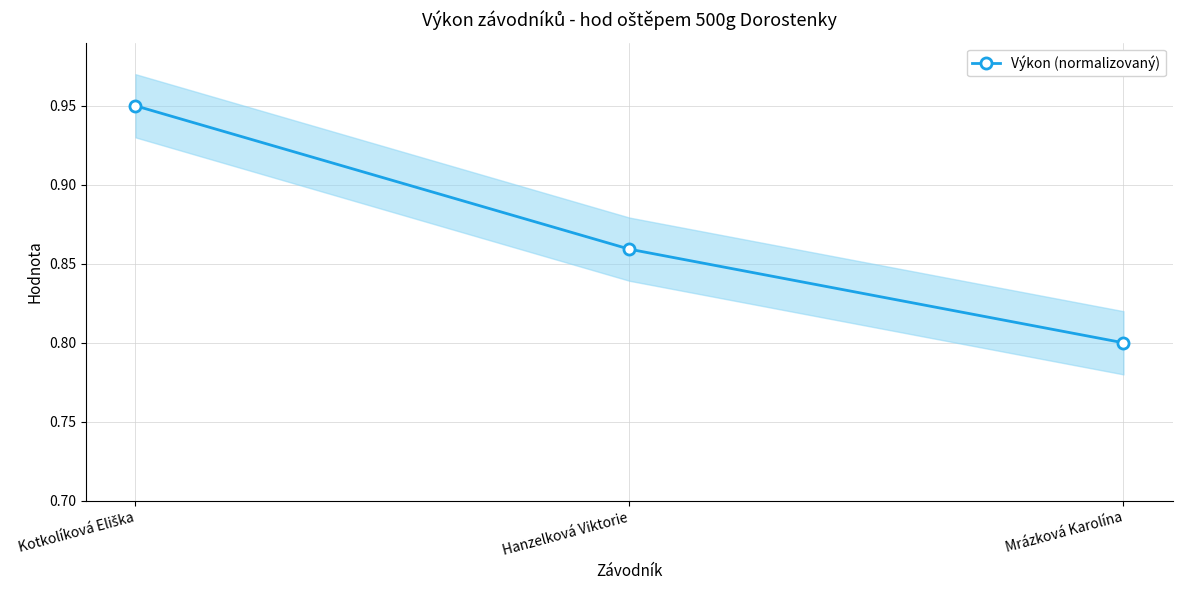

How many data points does each series have?

3